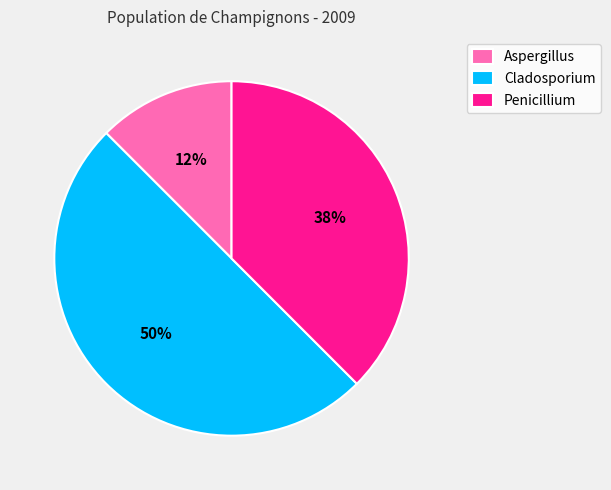

What percentage is the Cladosporium slice, to the nearest percent?

50%